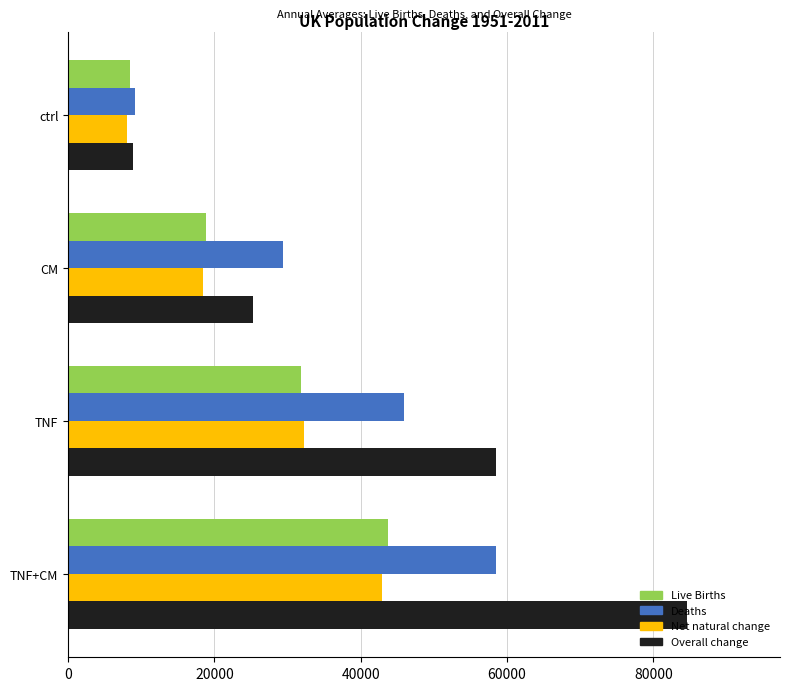

What are all the series names shown in the legend?

Live Births, Deaths, Net natural change, Overall change